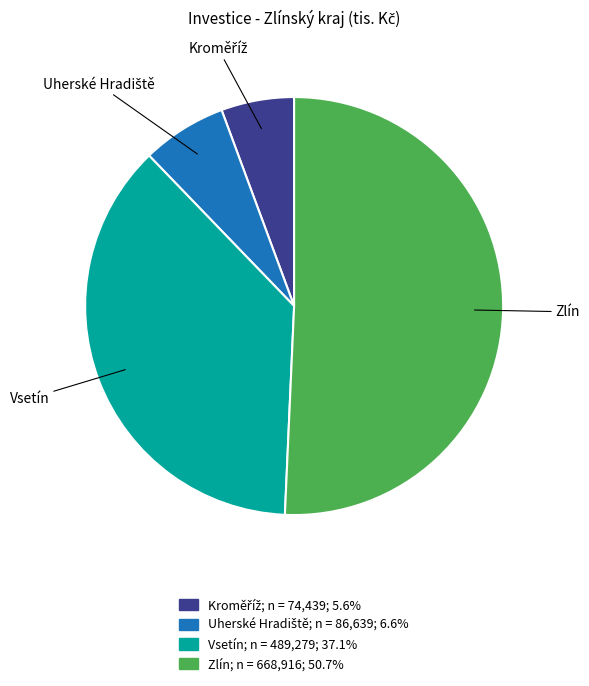

Which slice is the largest?

Zlín